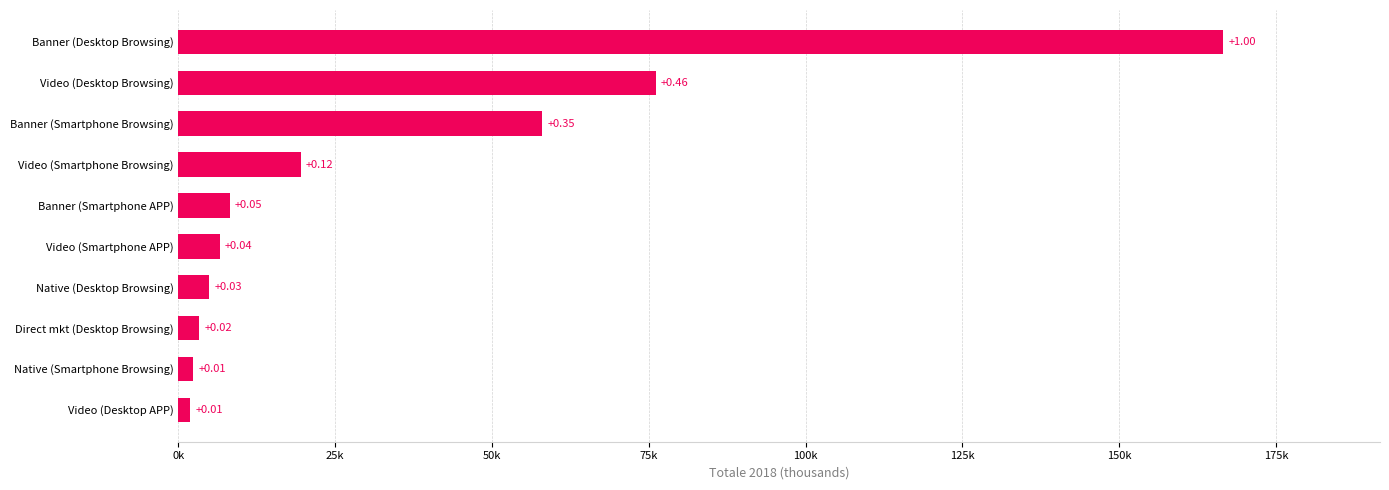

Does the chart contain any negative values?

No